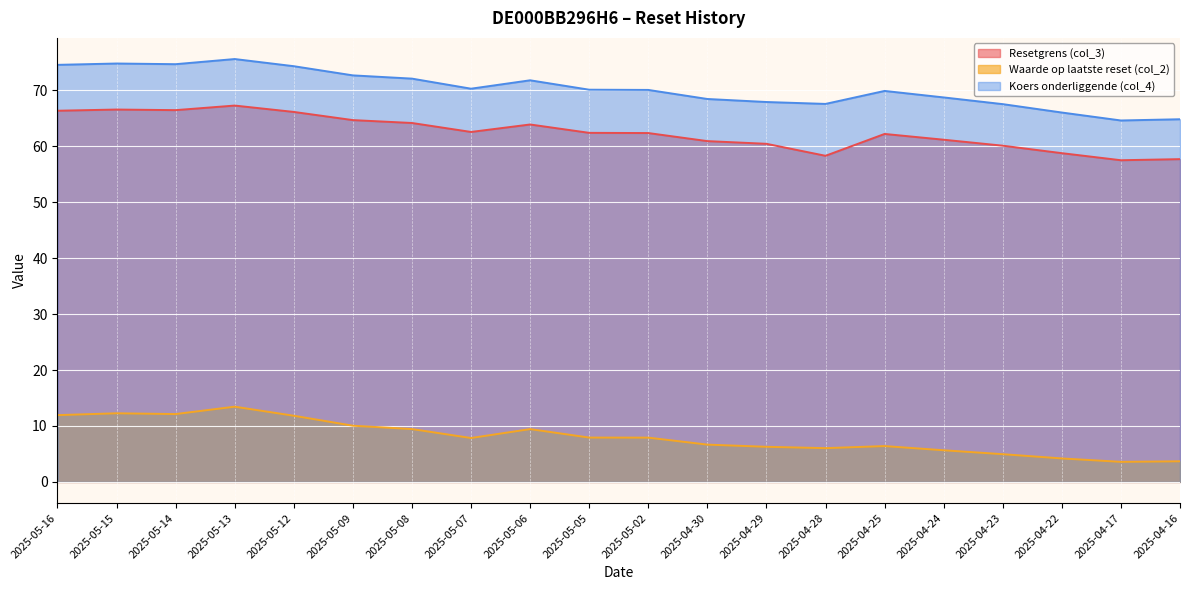

What are all the series names shown in the legend?

Resetgrens (col_3), Waarde op laatste reset (col_2), Koers onderliggende (col_4)